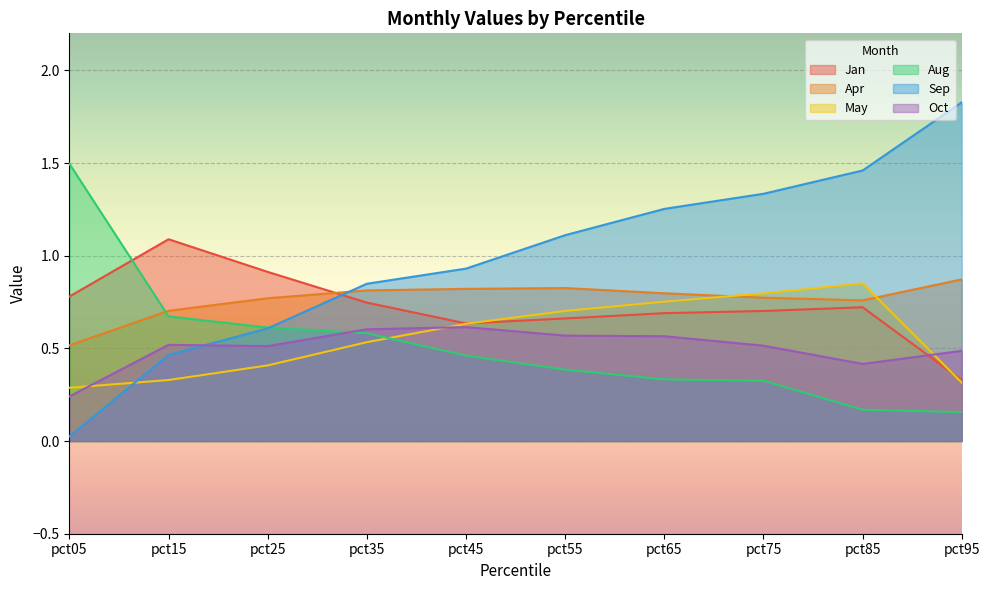

How many lines are shown in the chart?

6